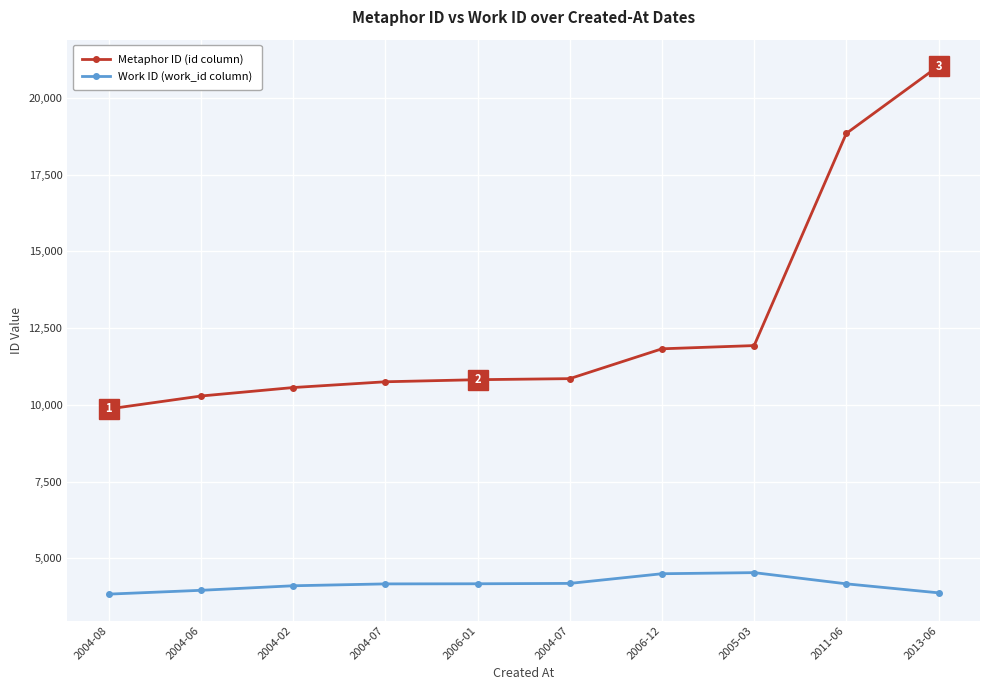

Is this an area chart (filled region under the line)?

No